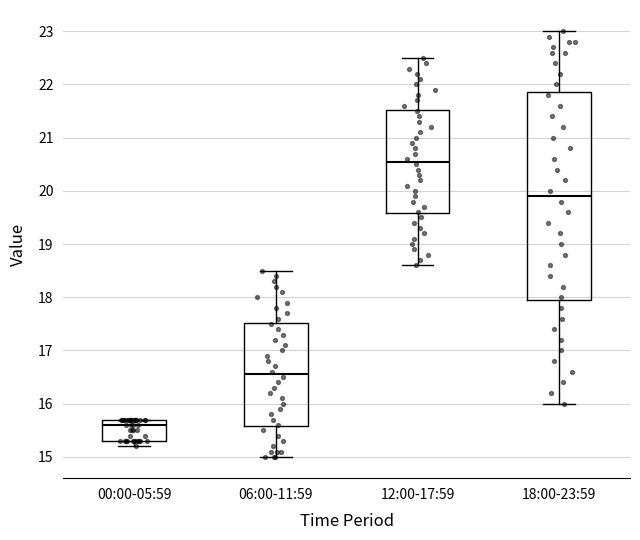

Reading left to right, read every box against the y-axis: the position of its median line, the range the box covers, and the ends of its whiskers. The values are not printed on the chart, so give them approximately, as read against the axis.

00:00-05:59: median 15.6, box 15.3 to 15.7, whiskers 15.2 to 15.7
06:00-11:59: median 16.6, box 15.6 to 17.5, whiskers 15.0 to 18.5
12:00-17:59: median 20.6, box 19.6 to 21.5, whiskers 18.6 to 22.5
18:00-23:59: median 19.9, box 18.0 to 21.9, whiskers 16.0 to 23.0